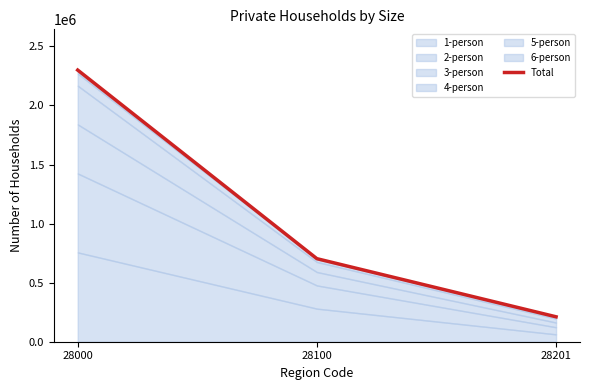

Where is the data nearest to the value 1255420?

28100